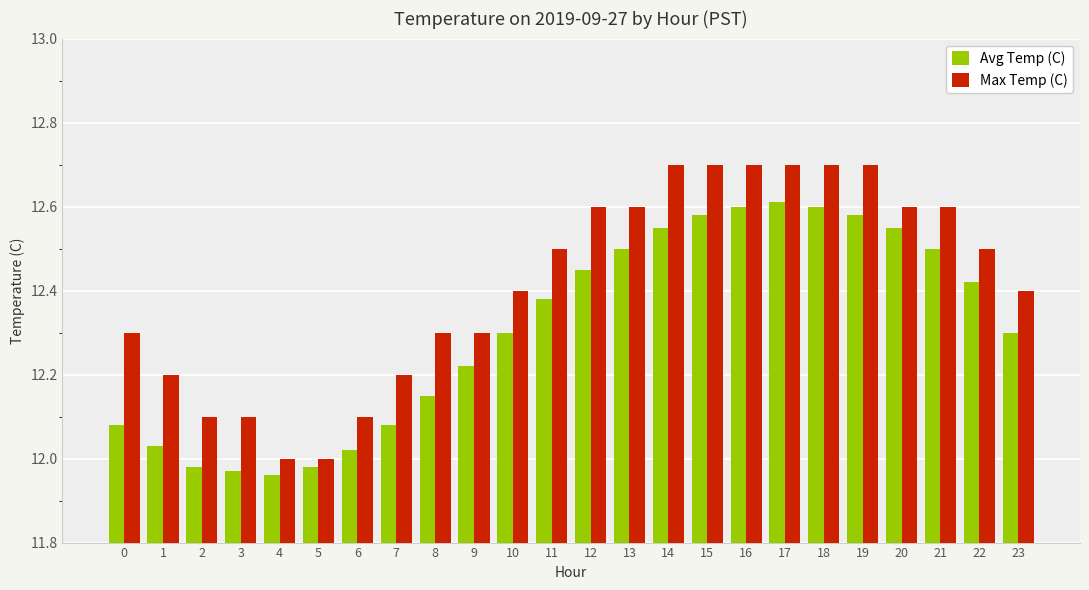

List the series in order of their overall mean, lowest first.

Avg Temp (C), Max Temp (C)